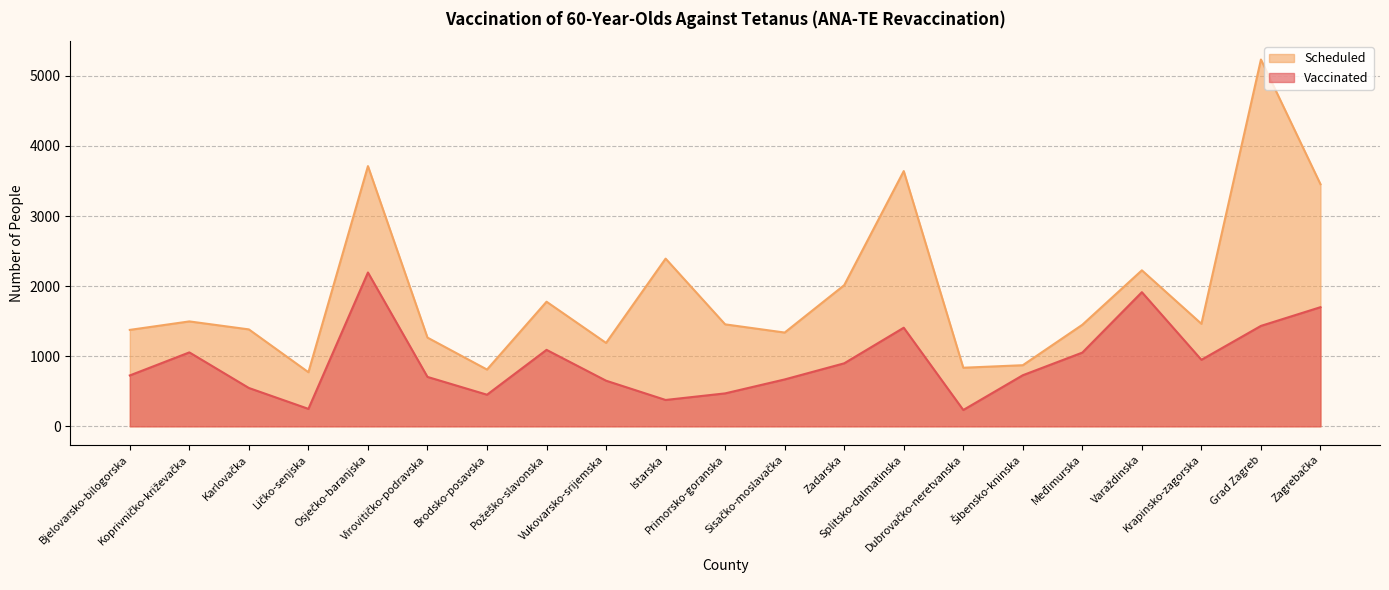

True or false: Scheduled has a value of 2014 at Zadarska.

True